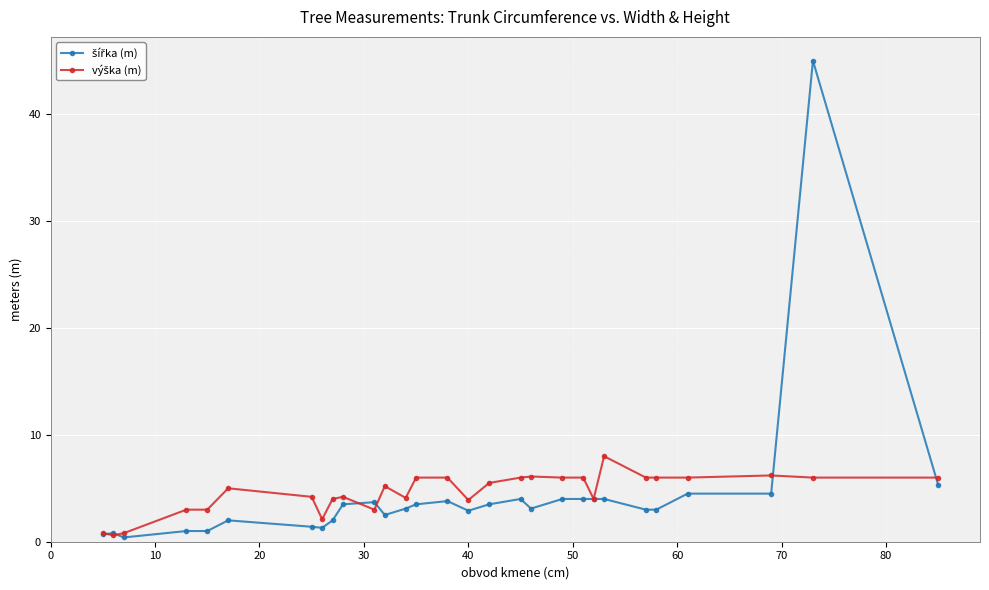

What is the maximum value shown in the chart?

45.0